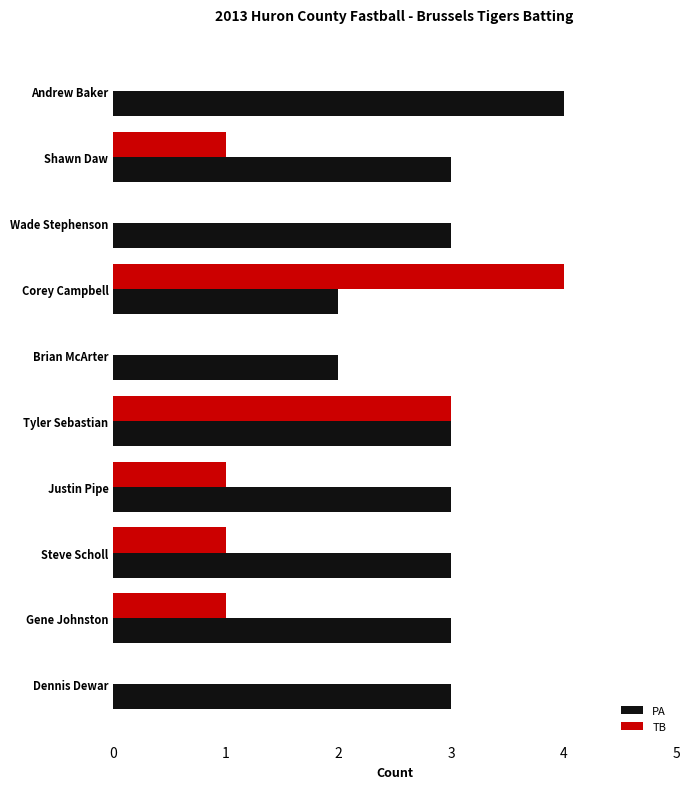

What value does the PA series have at Steve Scholl?

3